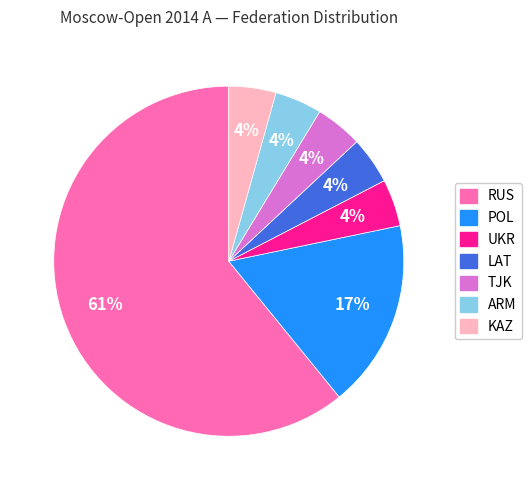

Is it true that KAZ is 4% of the pie?

True